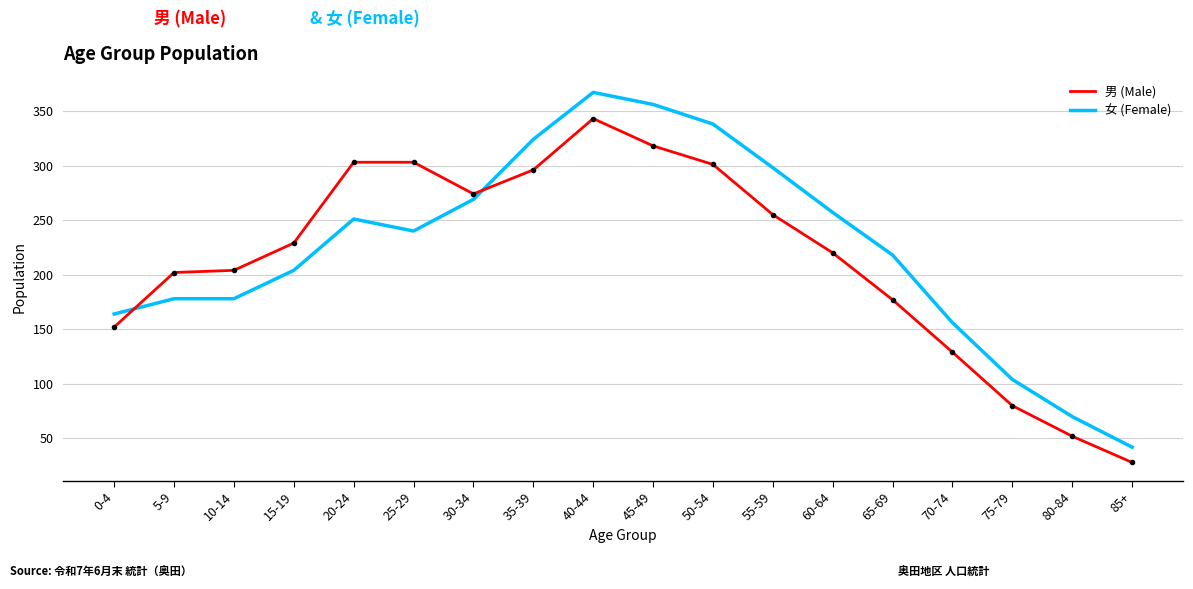

Which series has the widest spread of values?

女 (Female)